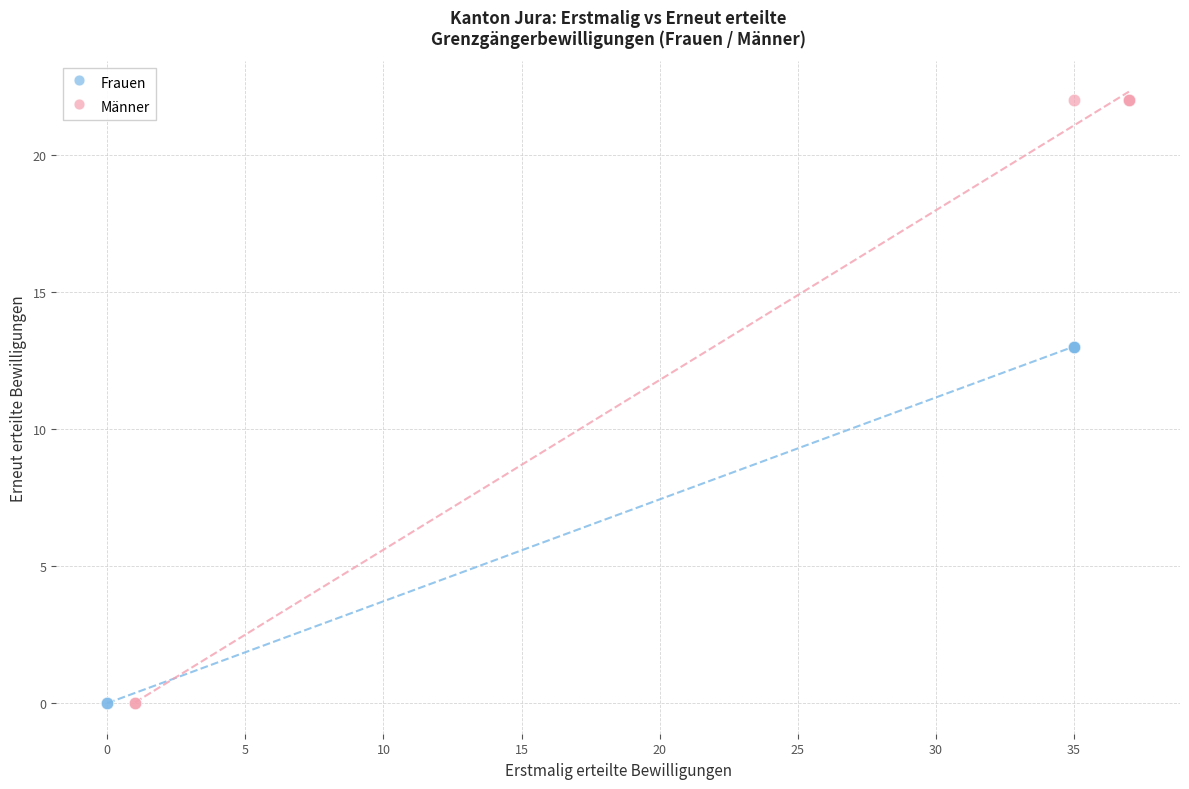

Which series has the widest spread of Y values?

Männer